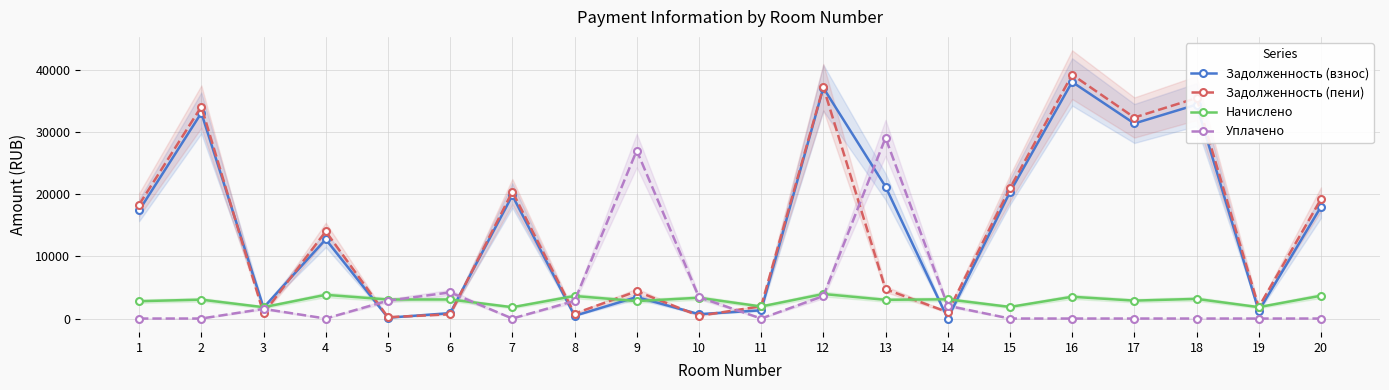

Rank the categories by Задолженность (взнос) value from lowest to highest.

14, 5, 8, 10, 6, 19, 11, 3, 9, 4, 1, 20, 7, 15, 13, 17, 2, 18, 12, 16